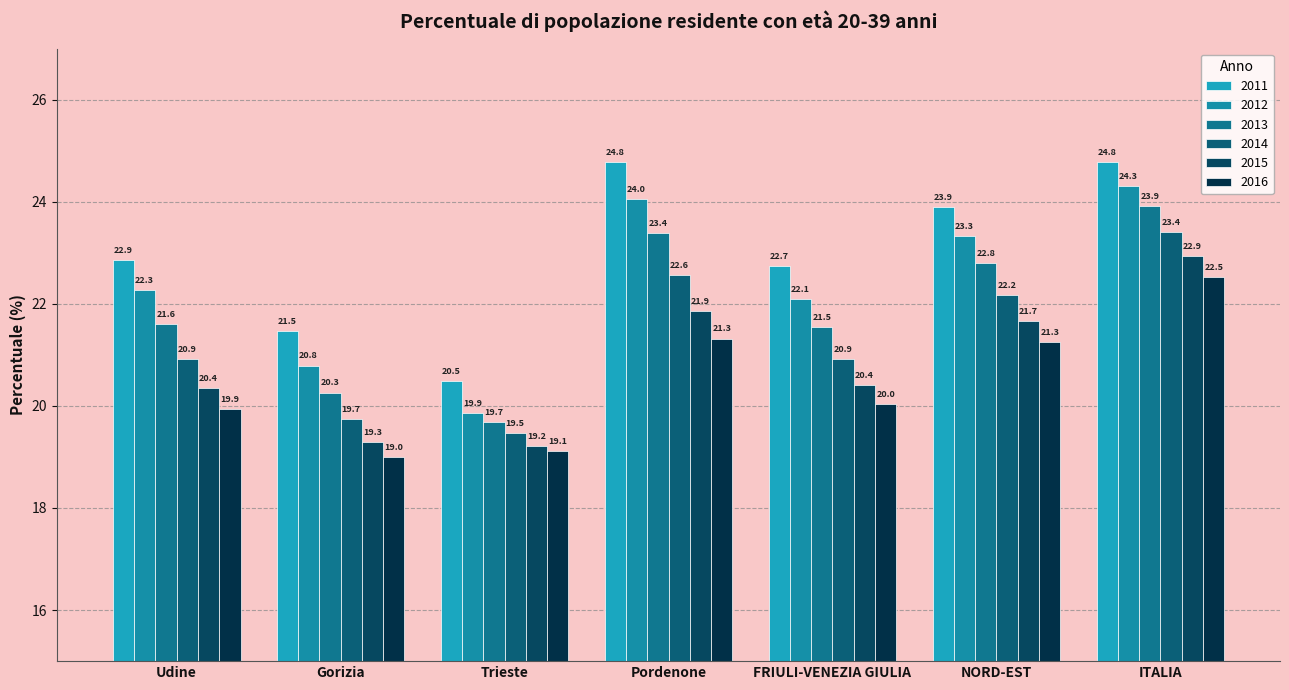

Reading left to right, transcribe all the data shown in this chart.

2011: Udine=22.9	Gorizia=21.5	Trieste=20.5	Pordenone=24.8	FRIULI-VENEZIA GIULIA=22.7	NORD-EST=23.9	ITALIA=24.8
2012: Udine=22.3	Gorizia=20.8	Trieste=19.9	Pordenone=24.0	FRIULI-VENEZIA GIULIA=22.1	NORD-EST=23.3	ITALIA=24.3
2013: Udine=21.6	Gorizia=20.3	Trieste=19.7	Pordenone=23.4	FRIULI-VENEZIA GIULIA=21.5	NORD-EST=22.8	ITALIA=23.9
2014: Udine=20.9	Gorizia=19.7	Trieste=19.5	Pordenone=22.6	FRIULI-VENEZIA GIULIA=20.9	NORD-EST=22.2	ITALIA=23.4
2015: Udine=20.4	Gorizia=19.3	Trieste=19.2	Pordenone=21.9	FRIULI-VENEZIA GIULIA=20.4	NORD-EST=21.7	ITALIA=22.9
2016: Udine=19.9	Gorizia=19.0	Trieste=19.1	Pordenone=21.3	FRIULI-VENEZIA GIULIA=20.0	NORD-EST=21.3	ITALIA=22.5